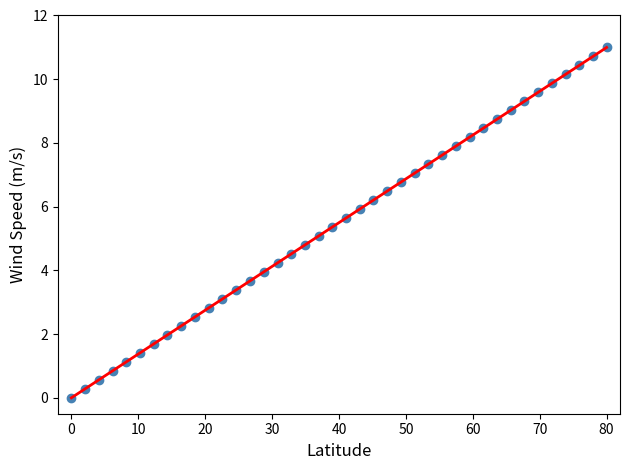

What is the range of X values (max minus min)?

80.0